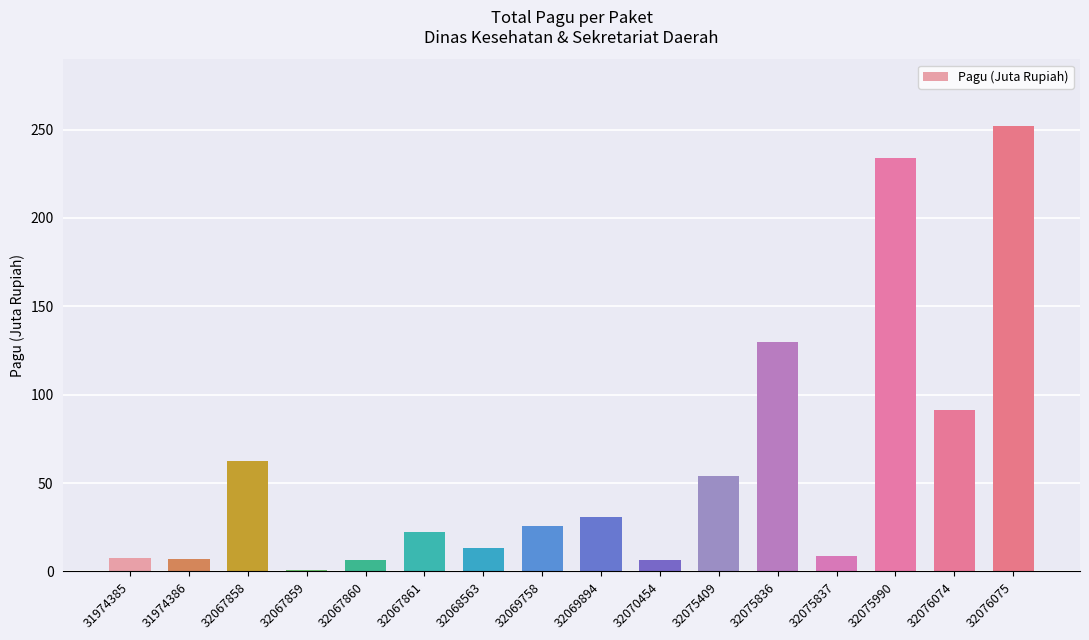

What is the sum of the values at 31974386 and 32075990?

241.1